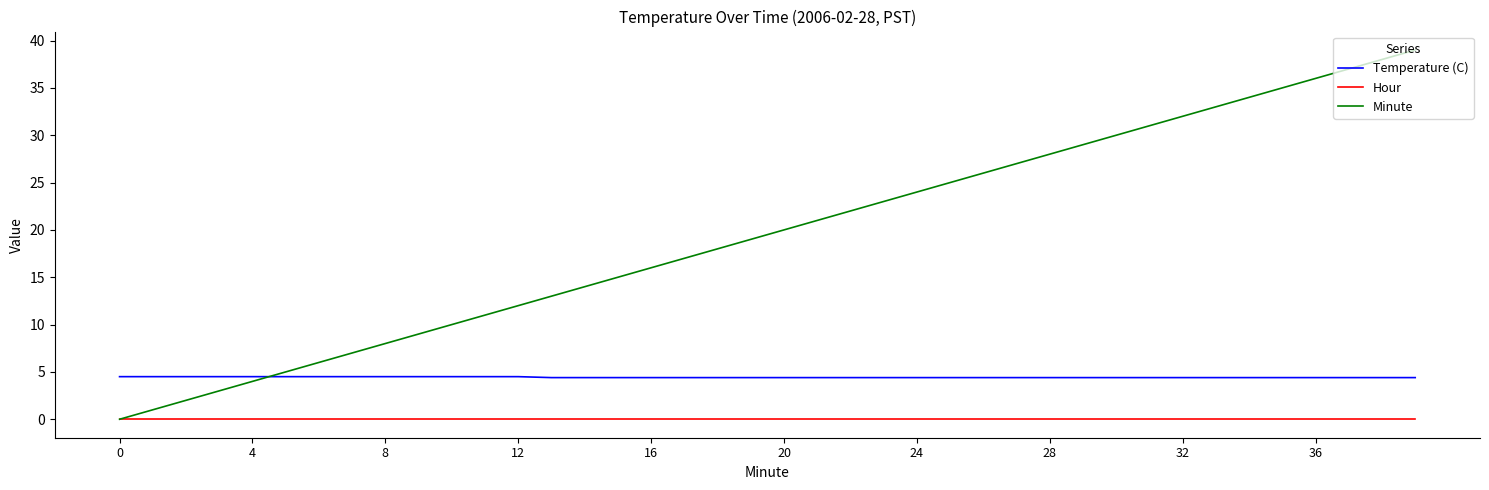

Which series has the largest total across all categories?

Minute